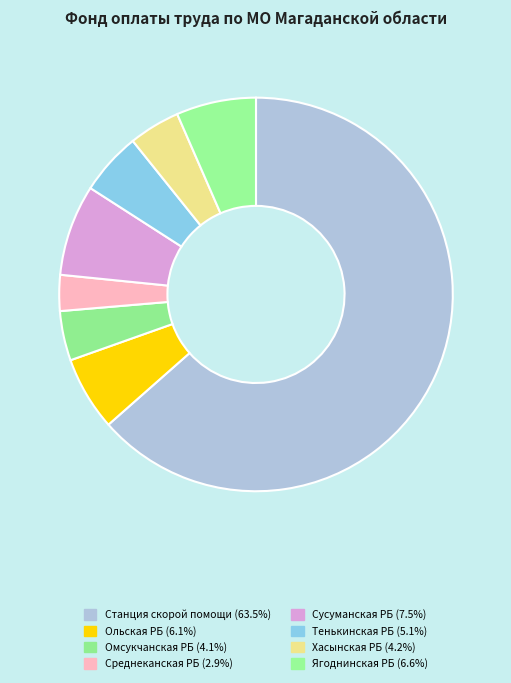

Which category accounts for the majority?

Станция скорой помощи